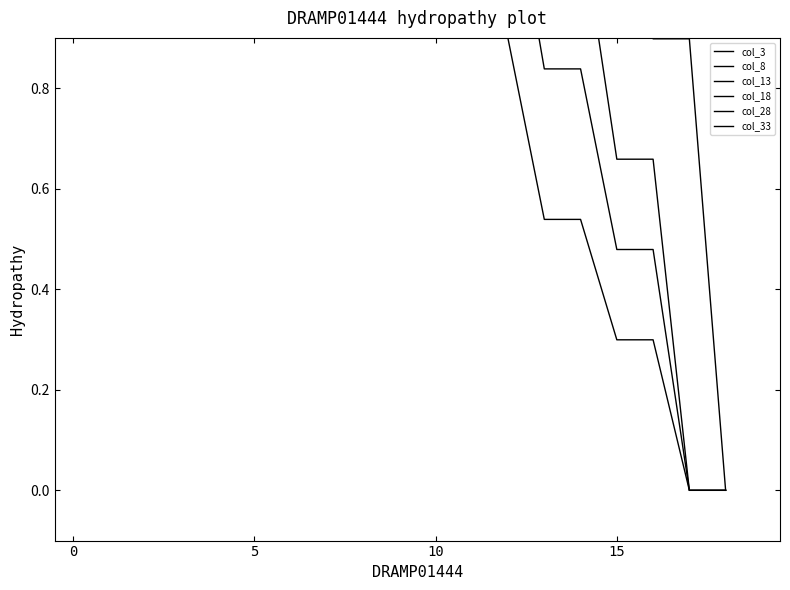

Which series has the largest total across all categories?

col_3